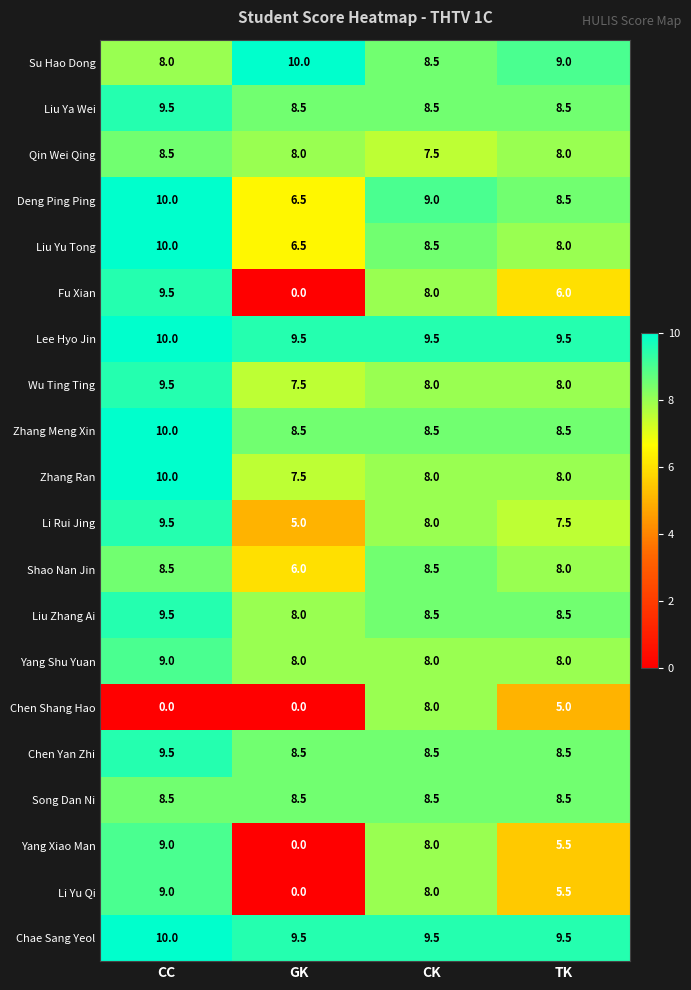

At which label does Liu Yu Tong reach its minimum?

GK